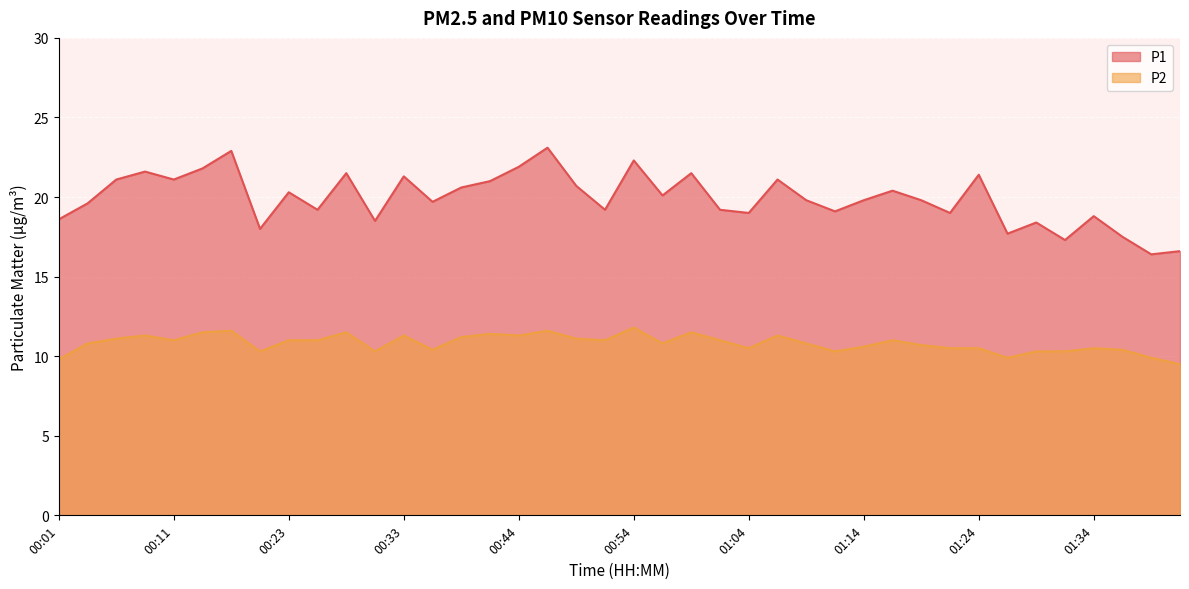

What is the value of the P2 point at the 18th from the left?

11.6